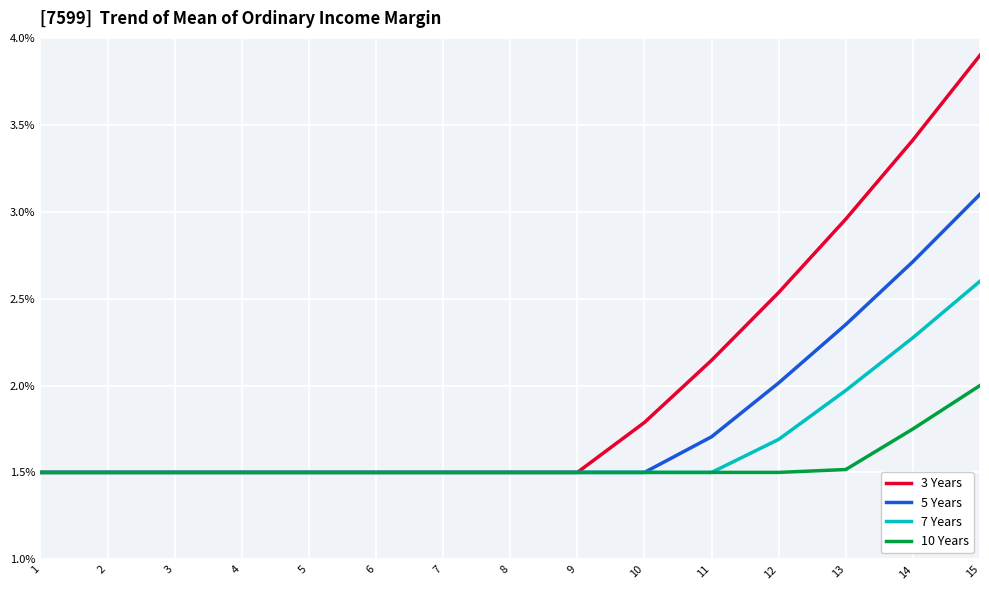

Which category has the highest value in the 5 Years series?

15